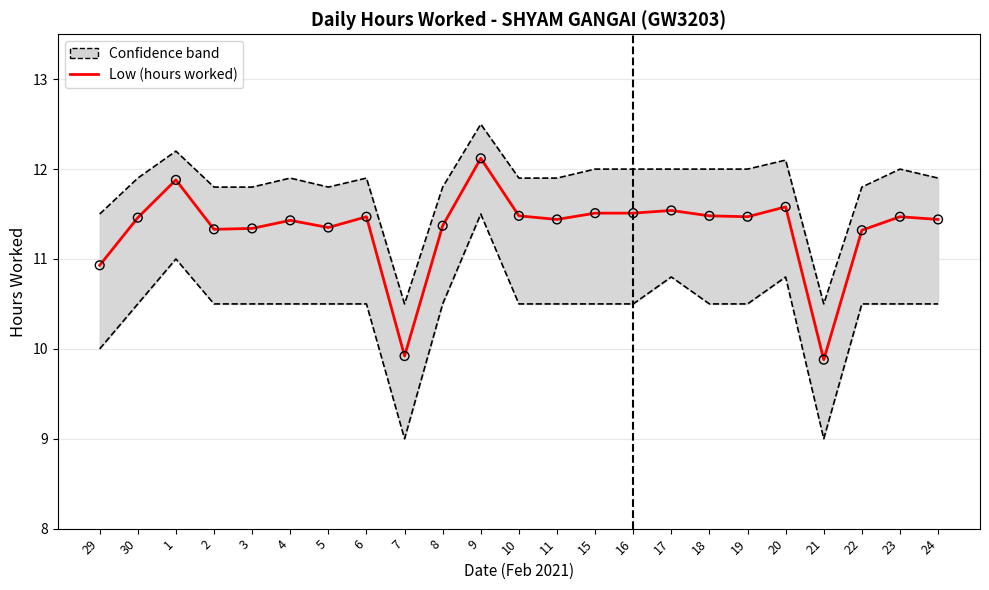

What is the ratio of the value at 23 to the value at 17?

1.0